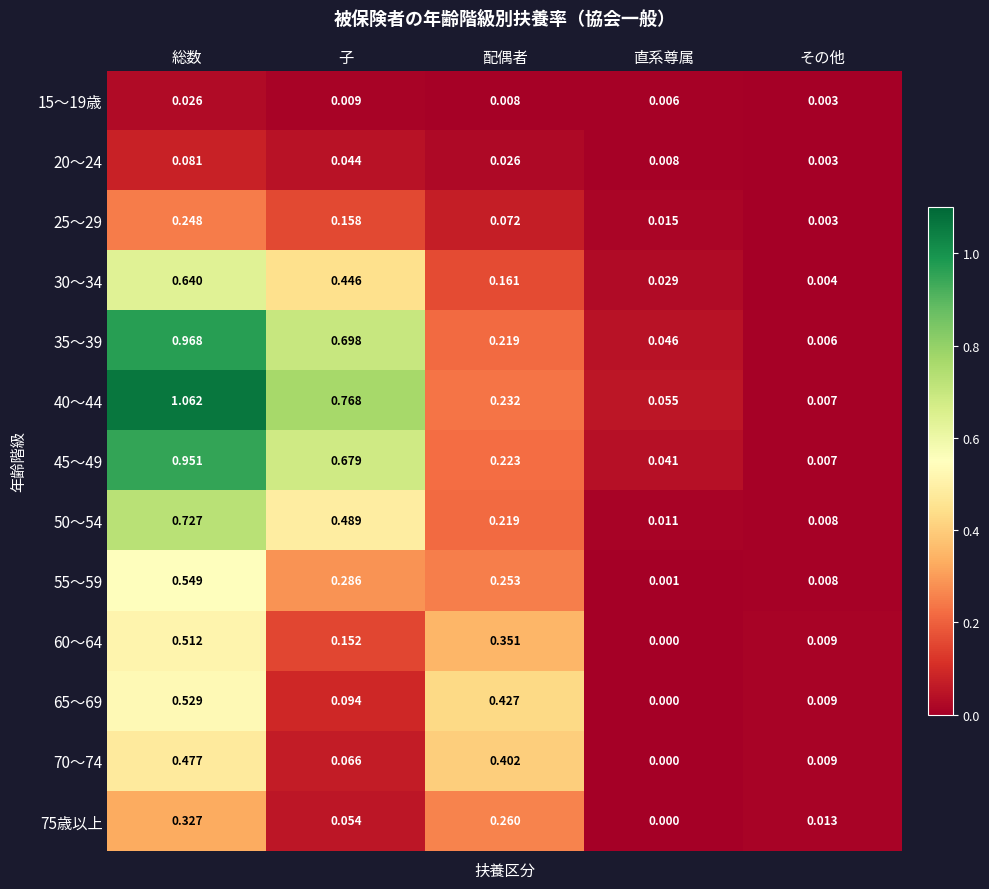

At which category is the sum across all series the highest?

総数